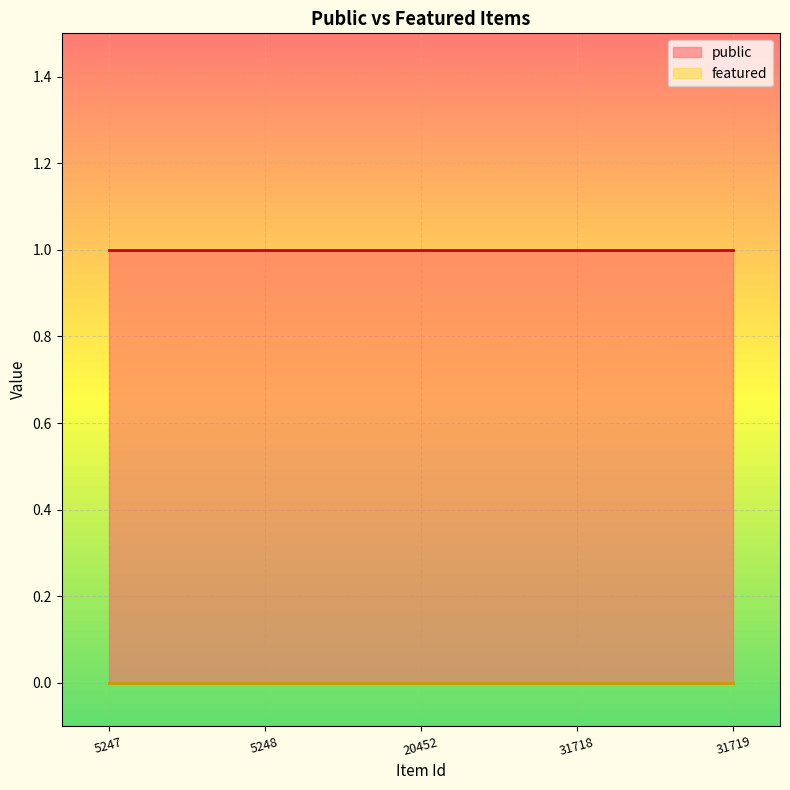

Between 31719 and 5247, which is larger?

31719